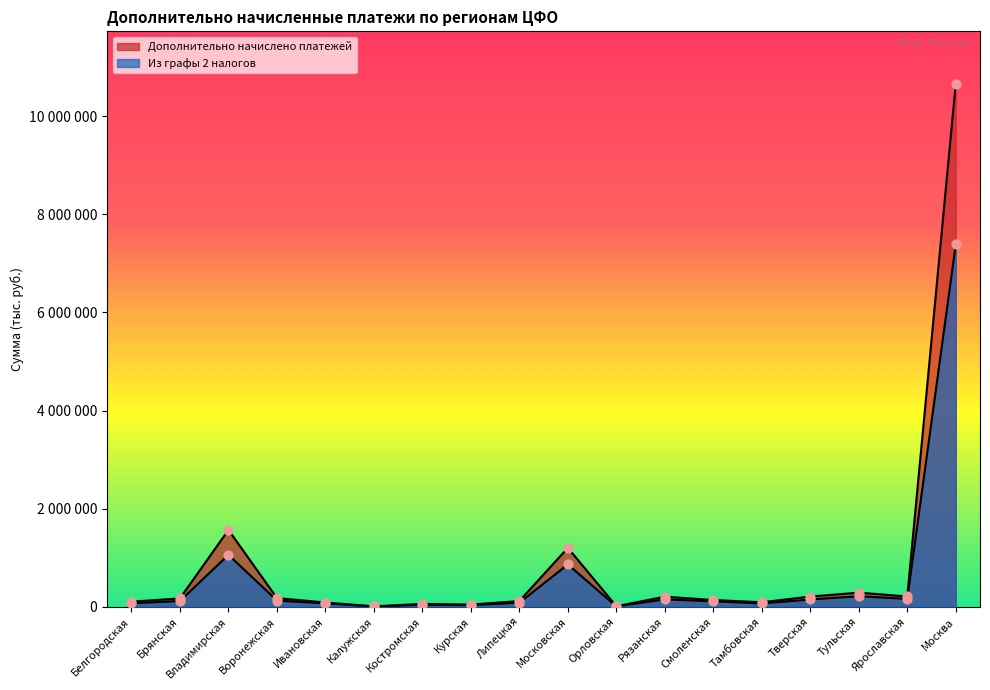

What is the total value across all series at Тамбовская?

160343